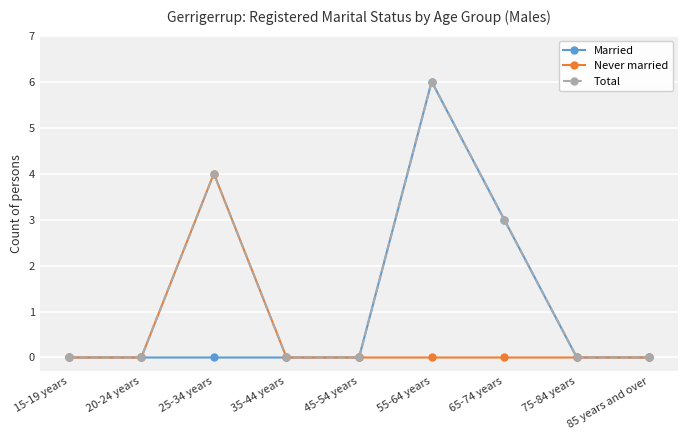

At which label does Total reach its peak?

55-64 years